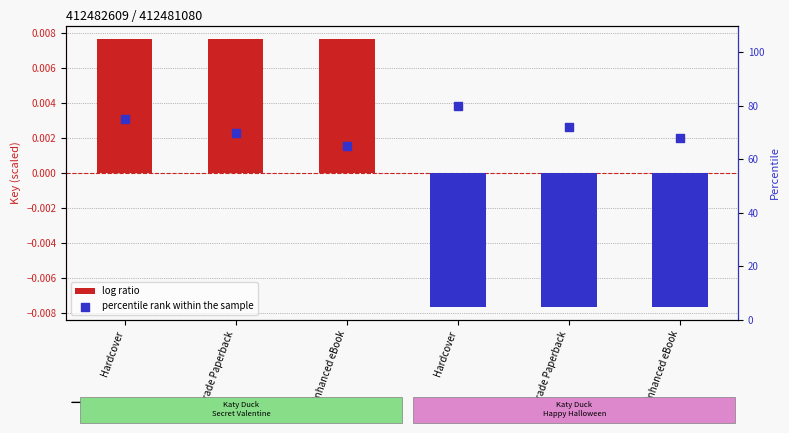

At how many categories does at least one series exceed 6?

6